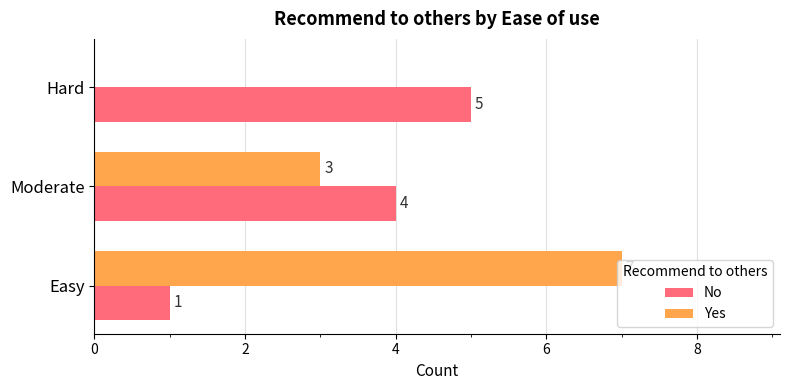

Count the number of data series in this chart.

2